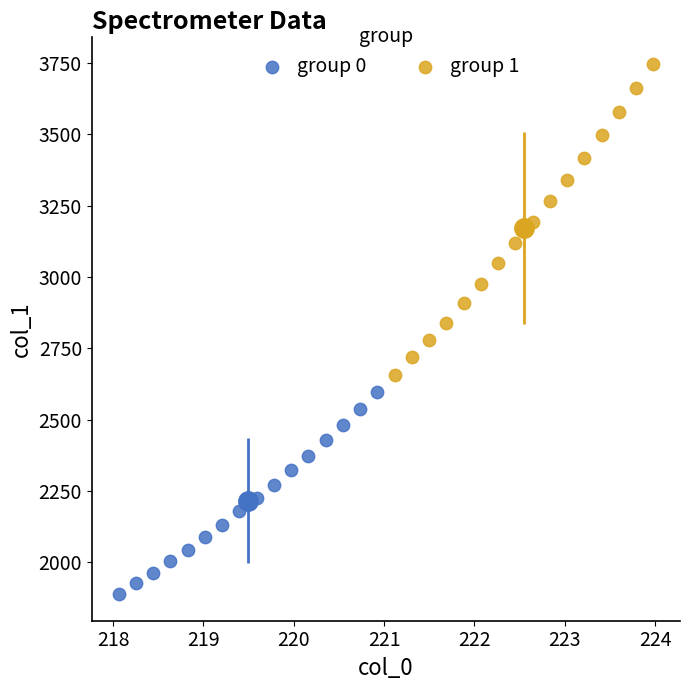

Which series reaches the minimum Y coordinate?

group 0